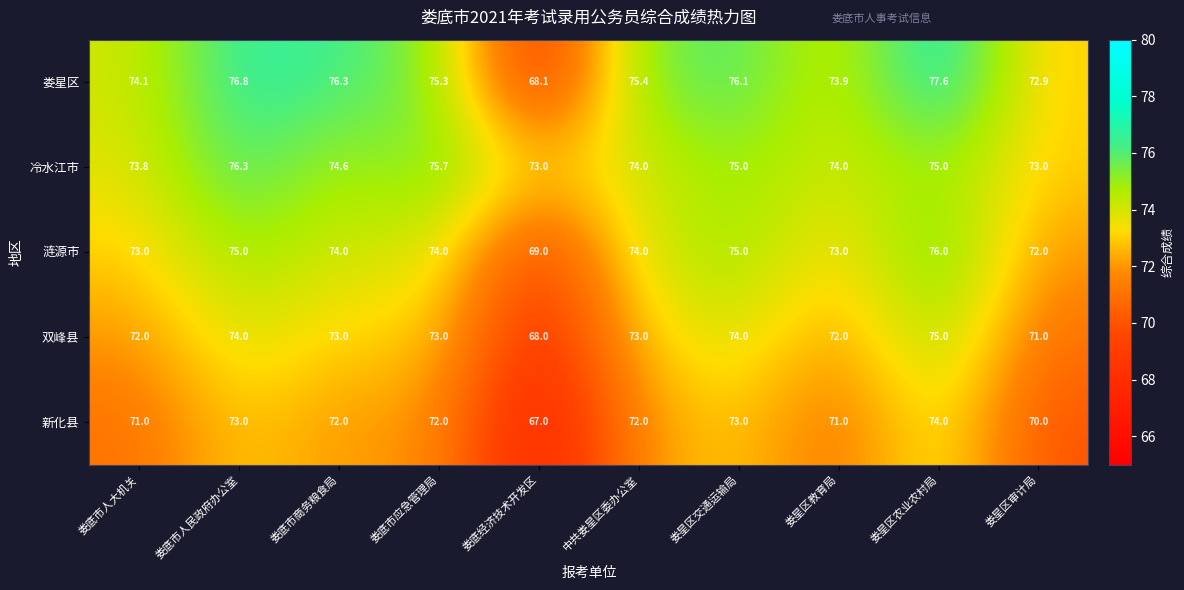

What is the difference between the second highest and minimum values in the 娄星区 series?

8.7